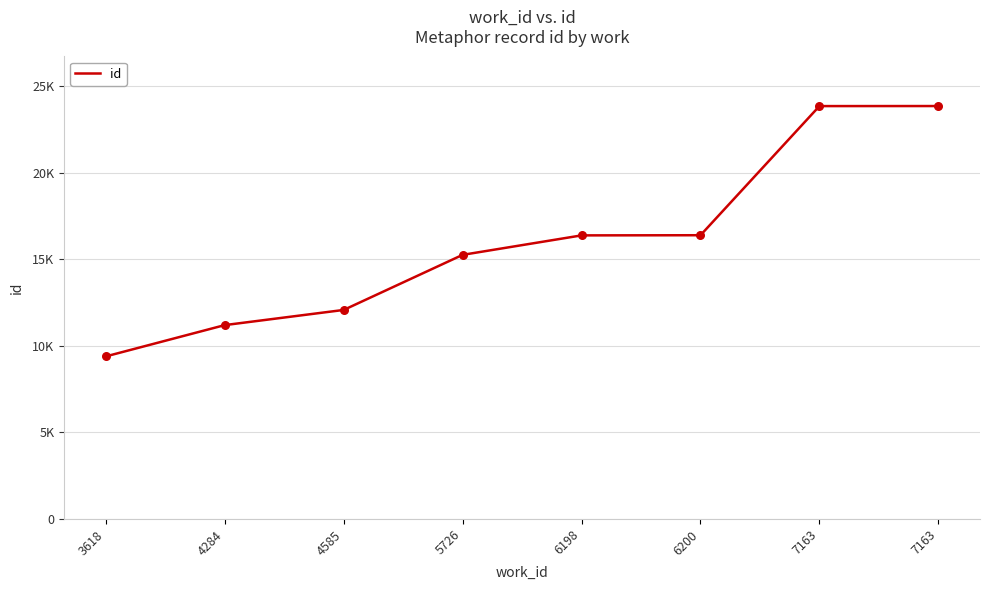

Is this an area chart (filled region under the line)?

No